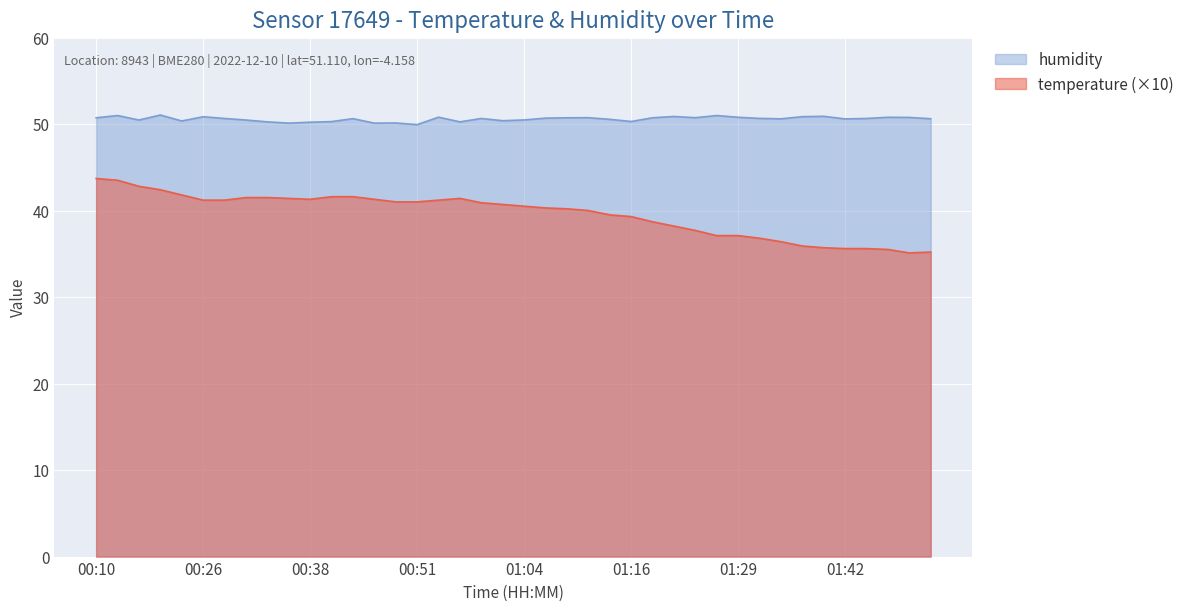

Reading right to left, what are all the values shown in this chart?

temperature: 35.2	35.1	35.5	35.6	35.6	35.7	35.9	36.4	36.8	37.1	37.1	37.7	38.2	38.7	39.3	39.5	40.0	40.2	40.3	40.5	40.7	40.9	41.4	41.2	41.0	41.0	41.3	41.6	41.6	41.3	41.4	41.5	41.5	41.2	41.2	41.8	42.4	42.8	43.5	43.7
humidity: 50.6	50.8	50.8	50.6	50.6	50.9	50.9	50.6	50.6	50.8	51.0	50.7	50.9	50.7	50.3	50.5	50.7	50.7	50.7	50.5	50.4	50.6	50.2	50.8	49.9	50.1	50.1	50.6	50.3	50.2	50.1	50.2	50.5	50.6	50.8	50.4	51.0	50.5	51.0	50.7